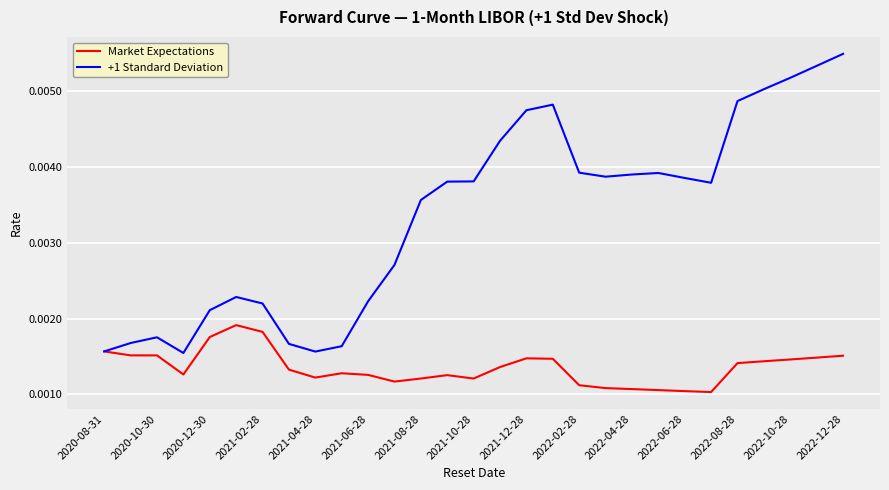

At how many categories does at least one series exceed 0?

29